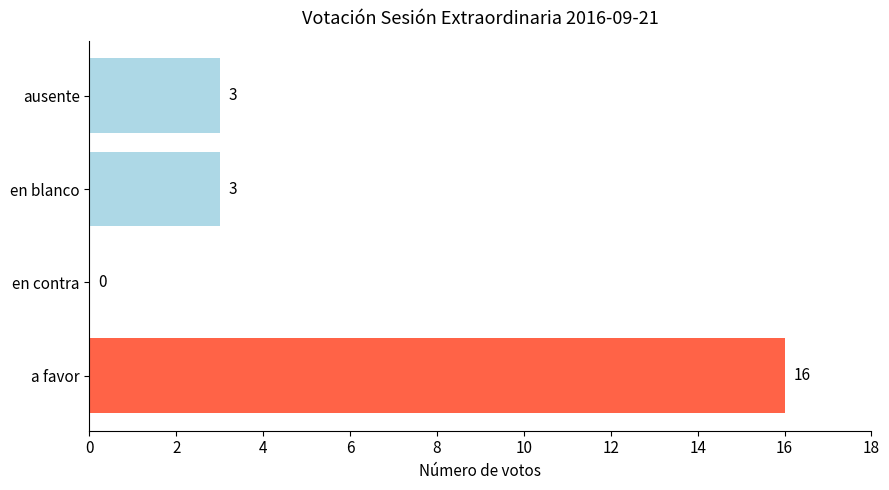

The chart shows a value of 3 at en blanco. True or false?

True